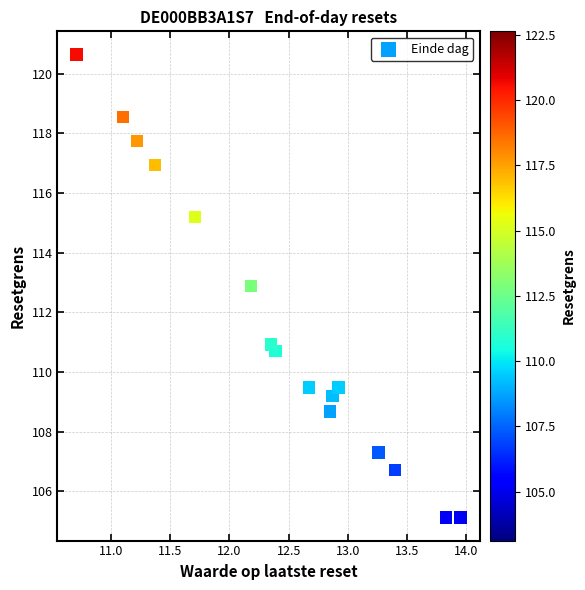

What is the range of X values (max minus min)?

3.2